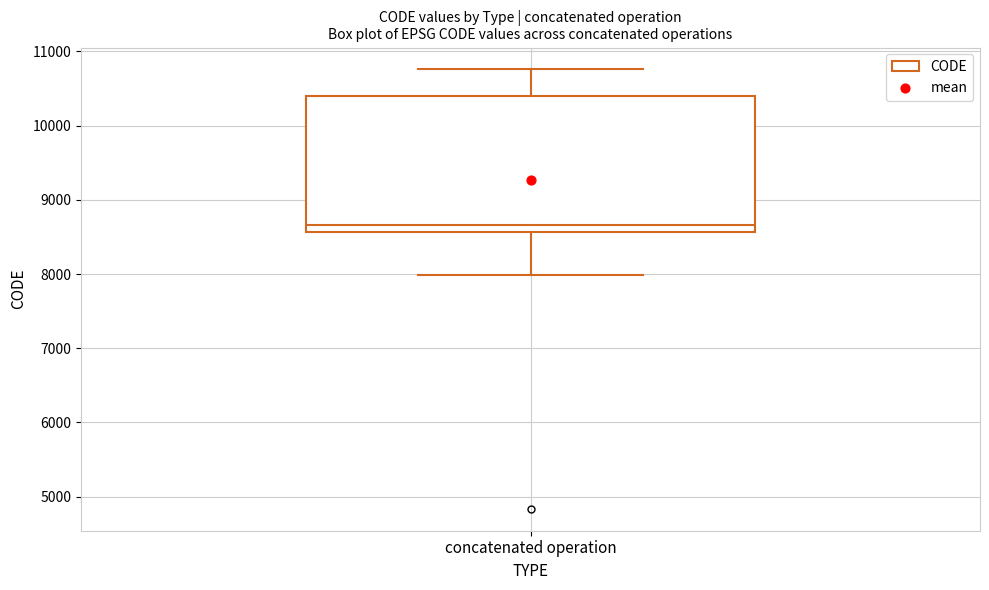

Where is the lower edge of the box for concatenated operation on the y-axis? The values are not printed on the chart, so give them approximately, as read against the axis.

8600